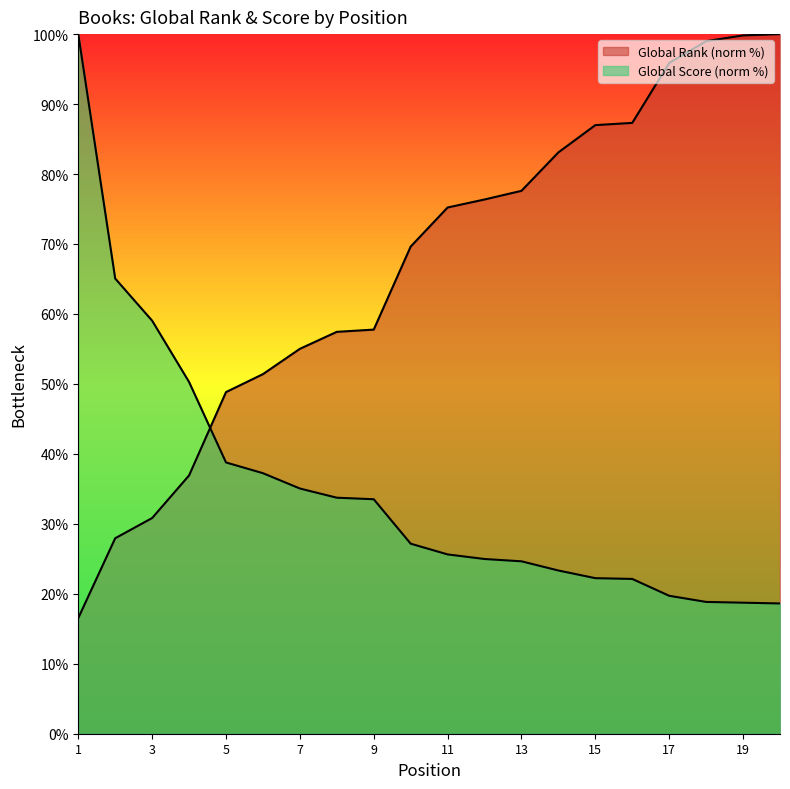

At which category is the sum across all series the highest?

20